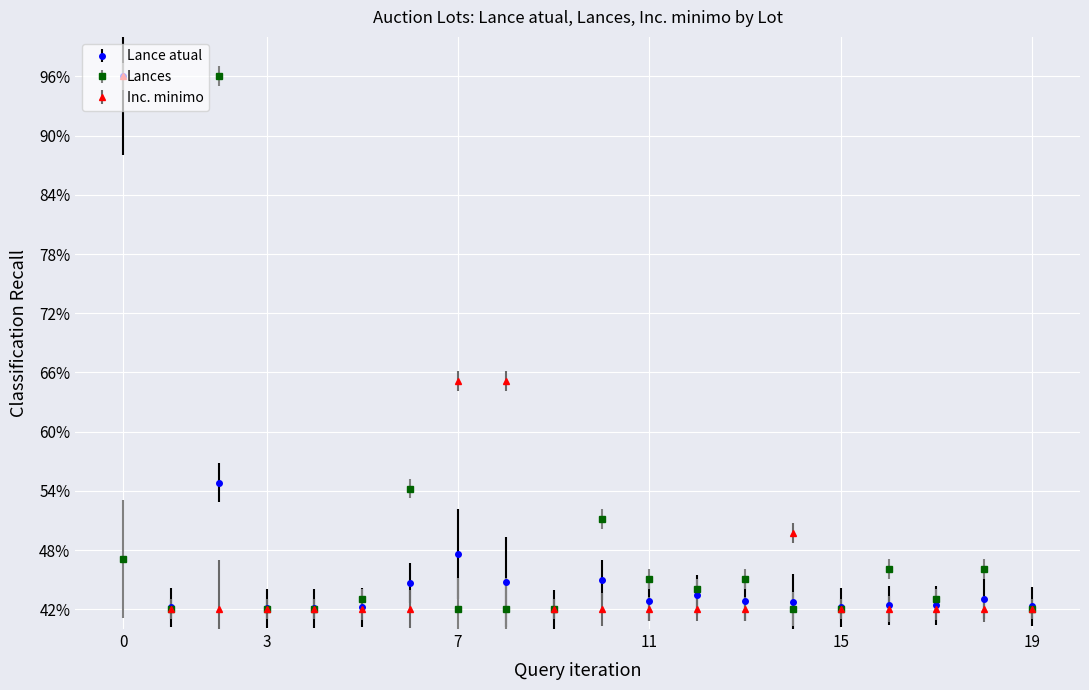

Does the chart display data point markers on the line(s)?

Yes